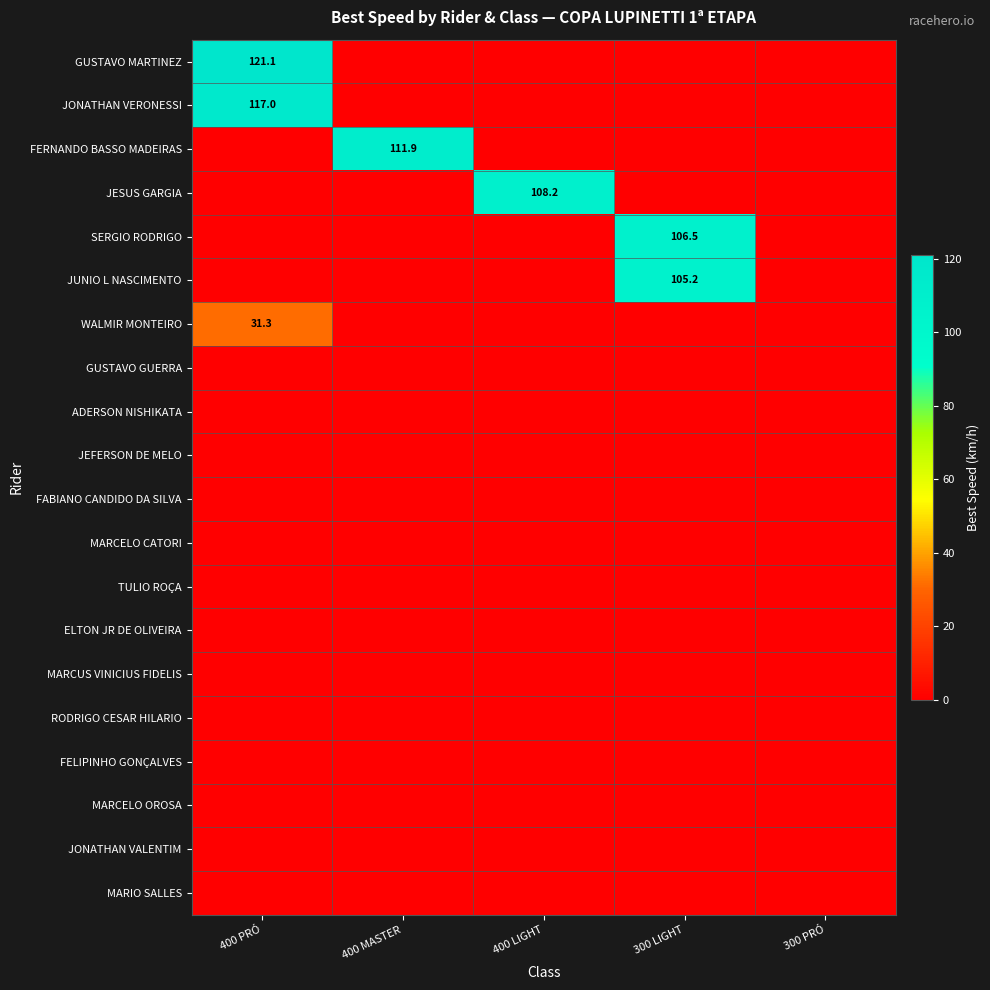

How many series are shown in this chart?

20